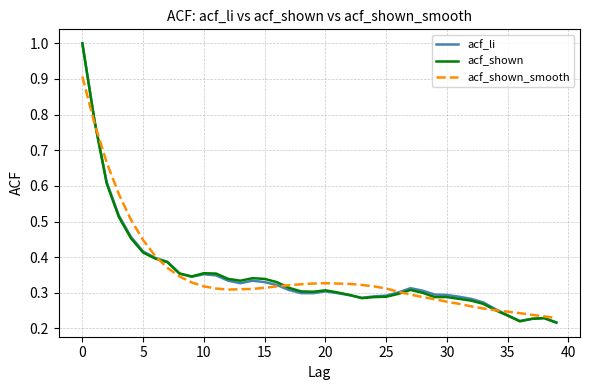

How many lines are shown in the chart?

3